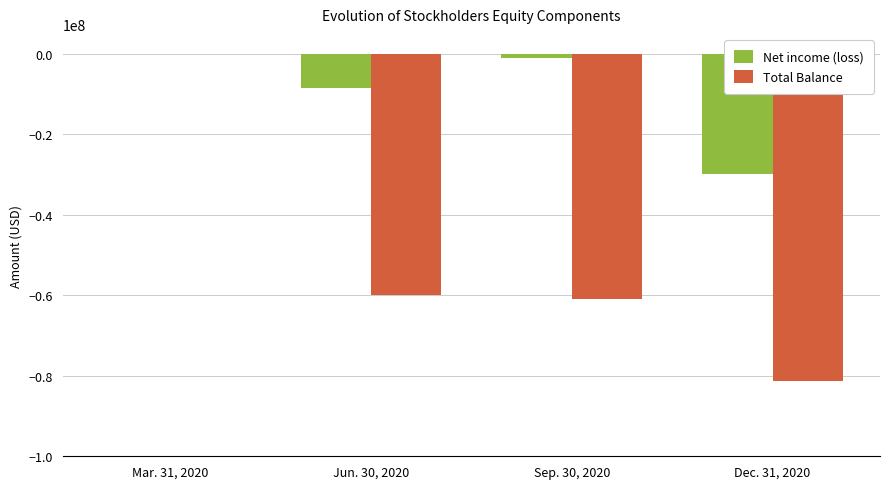

The value of Total Balance at Jun. 30, 2020 is -87545436. True or false?

False